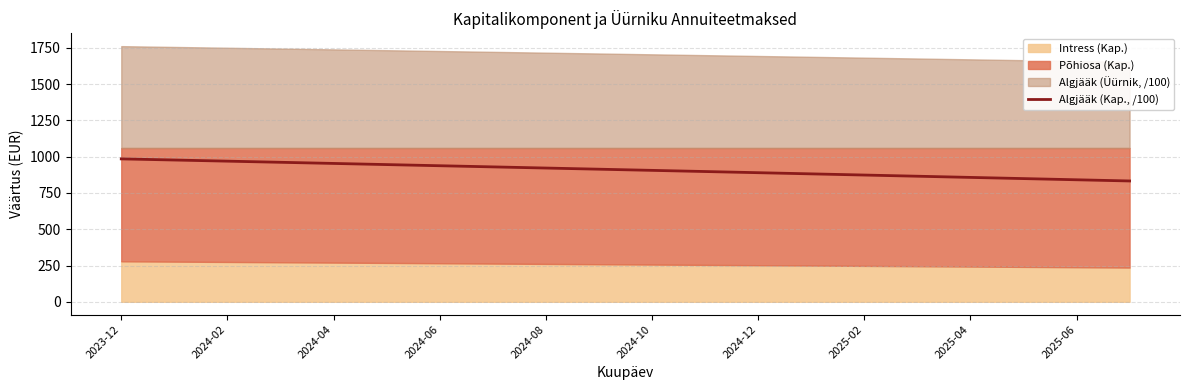

What is the highest value of the Algjääk (Kap., /100) series?

985.1